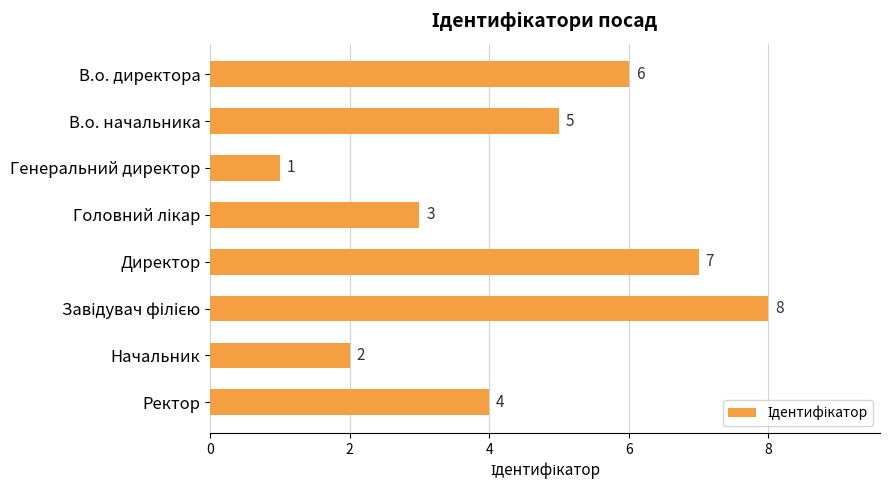

Reading bottom to top, transcribe all the data shown in this chart.

4	2	8	7	3	1	5	6